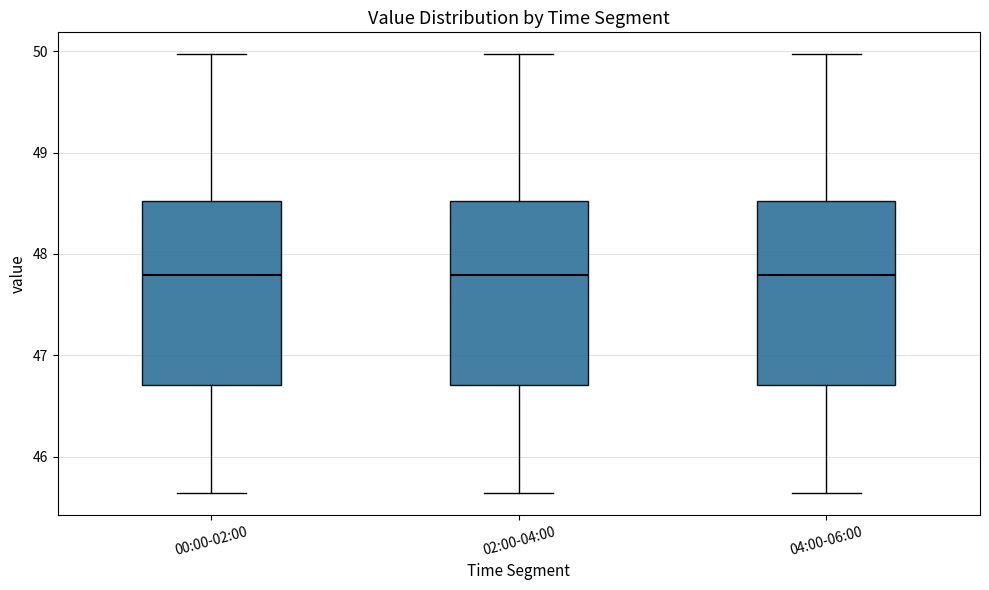

Reading left to right, transcribe this box plot: for each box, give where its median line is, the range the box spans, and where its two whiskers end, as read against the y-axis. The values are not printed on the chart, so give them approximately, as read against the axis.

00:00-02:00: median 47.8, box 46.7 to 48.5, whiskers 45.6 to 50.0
02:00-04:00: median 47.8, box 46.7 to 48.5, whiskers 45.6 to 50.0
04:00-06:00: median 47.8, box 46.7 to 48.5, whiskers 45.6 to 50.0